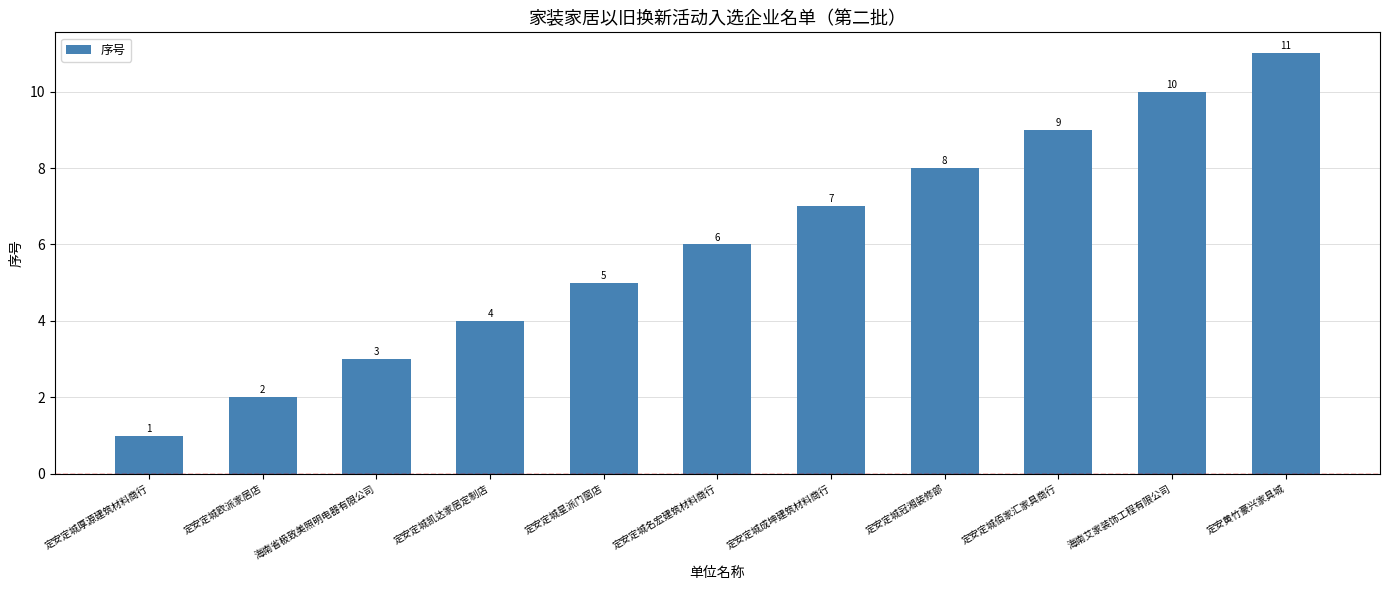

How many bars are there in total?

11